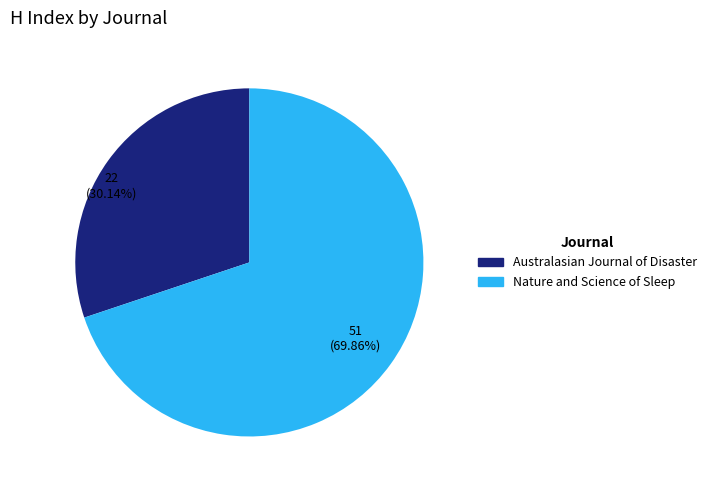

To the nearest percent, what percentage of the pie is Nature and Science of Sleep?

70%